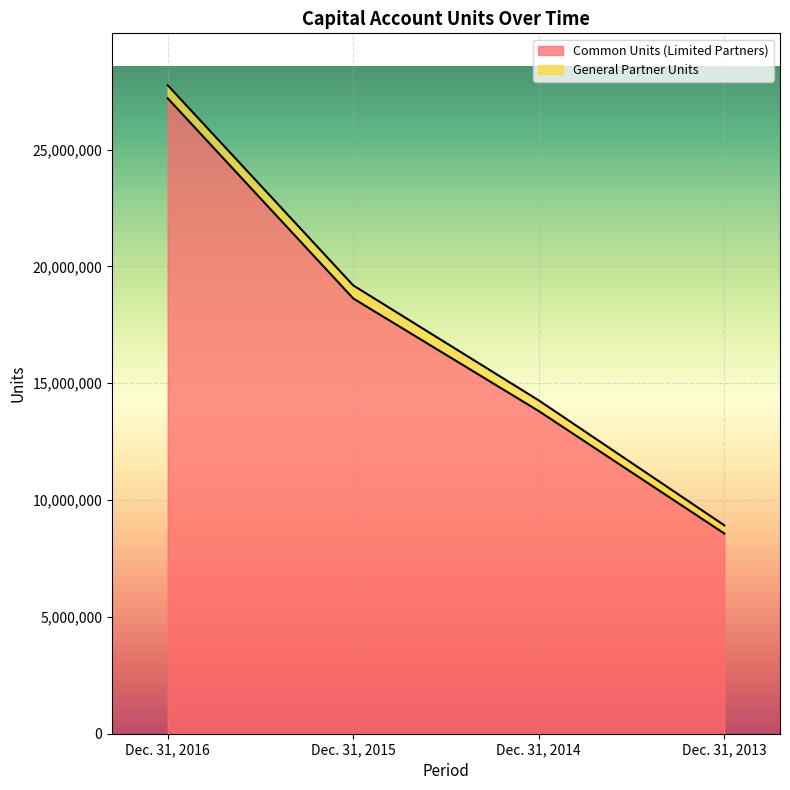

Rank the categories by value from highest to lowest.

Dec. 31, 2016, Dec. 31, 2015, Dec. 31, 2014, Dec. 31, 2013